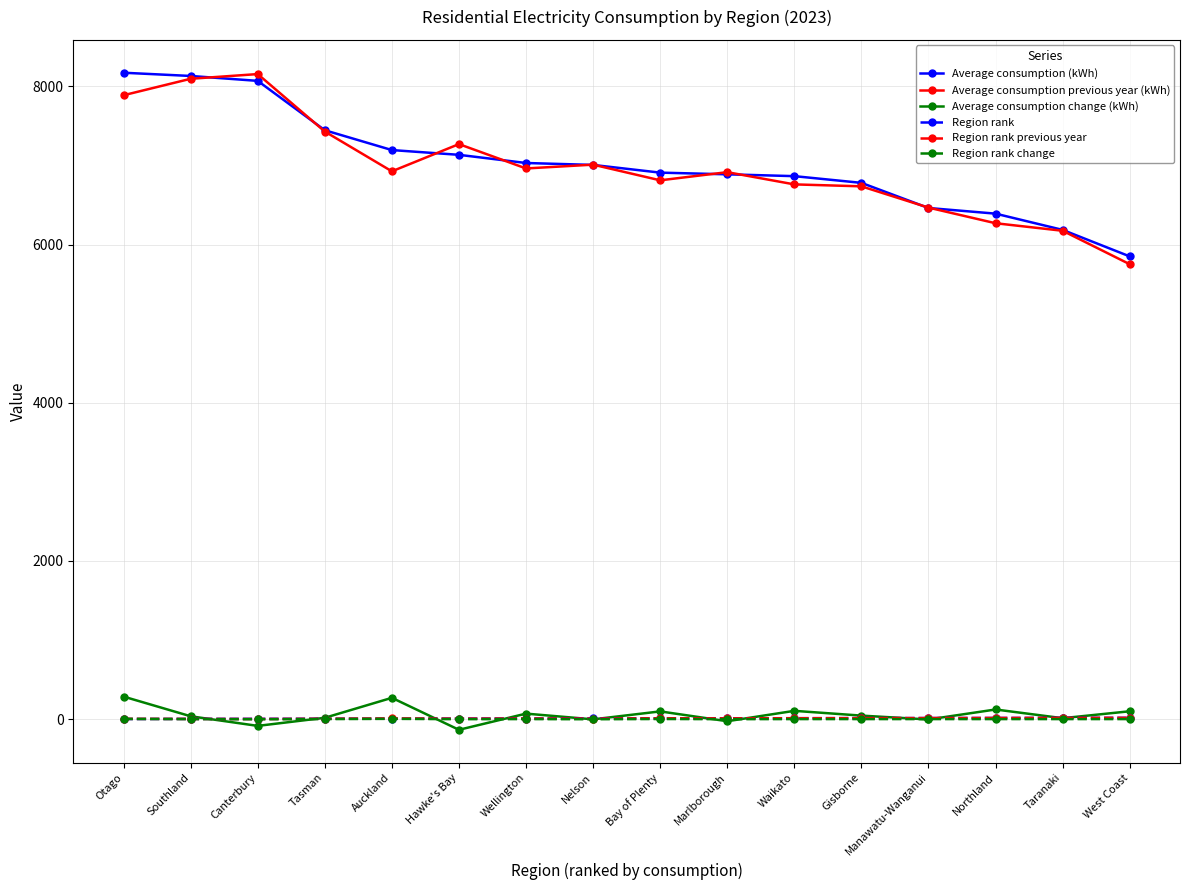

Which category has the lowest value in the Average consumption previous year (kWh) series?

West Coast